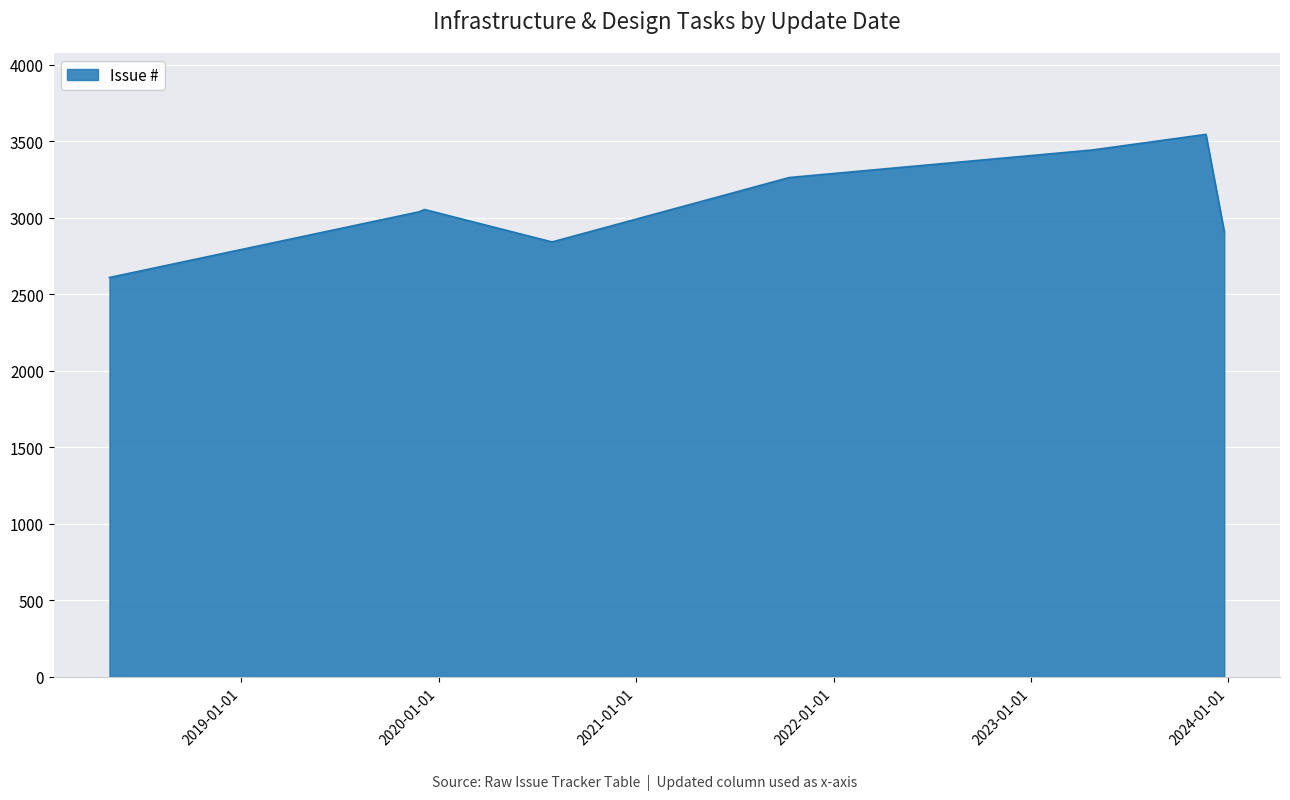

What is the smallest value displayed?

2609